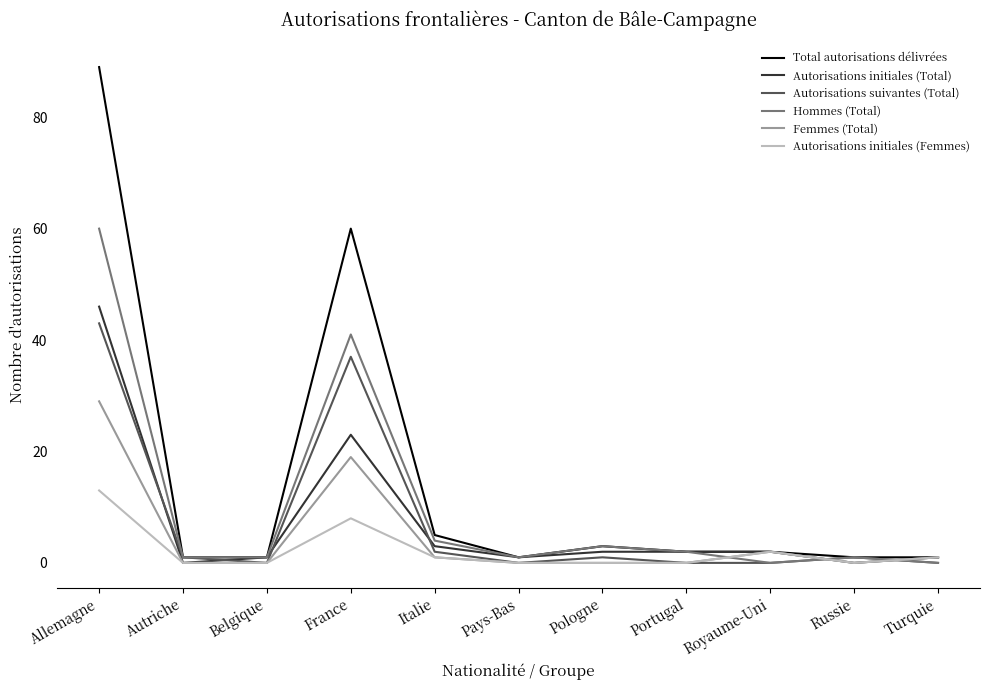

Reading left to right, extract all data points from this chart.

Total autorisations délivrées: 89	1	1	60	5	1	3	2	2	1	1
Autorisations initiales (Total): 46	0	1	23	3	1	2	2	2	0	1
Autorisations suivantes (Total): 43	1	0	37	2	0	1	0	0	1	0
Hommes (Total): 60	1	1	41	4	1	3	2	0	1	0
Femmes (Total): 29	0	0	19	1	0	0	0	2	0	1
Autorisations initiales (Femmes): 13	0	0	8	1	0	0	0	2	0	1